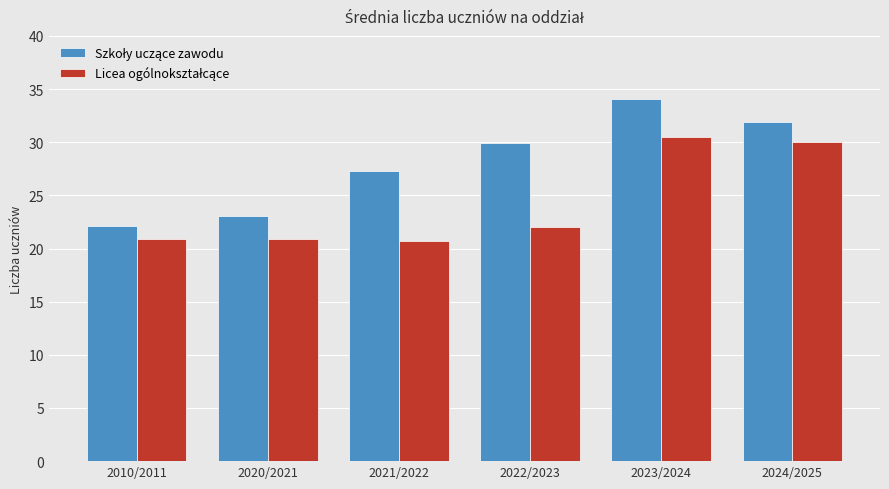

What is the maximum value shown in the chart?

34.1